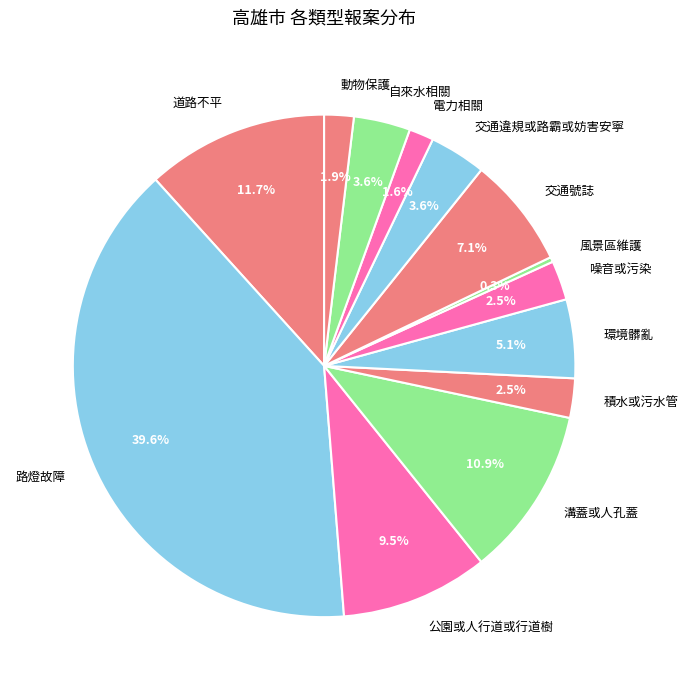

How many segments does this pie chart have?

13